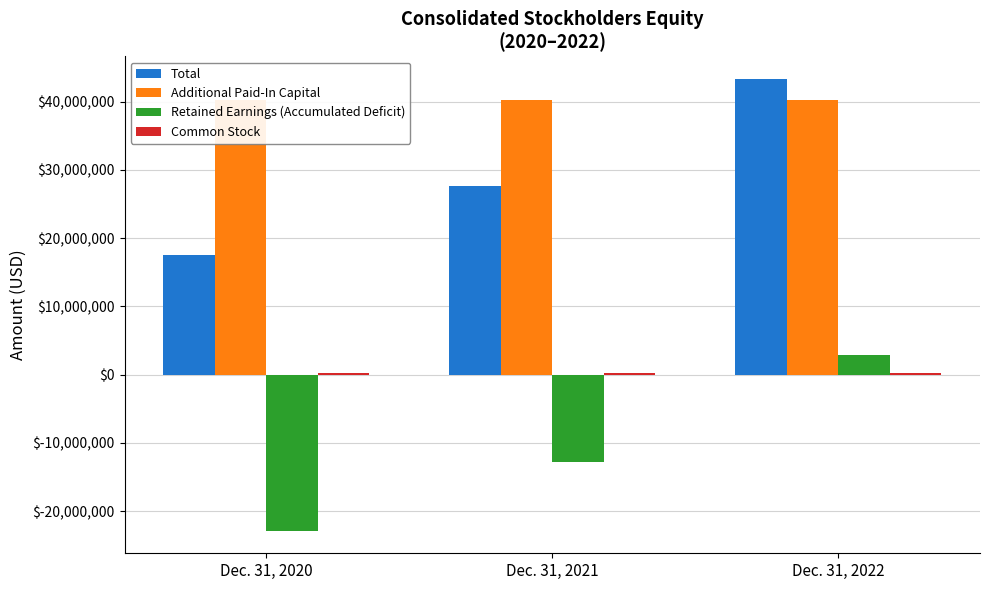

The Additional Paid-In Capital series shows 58552956 at Dec. 31, 2022. True or false?

False